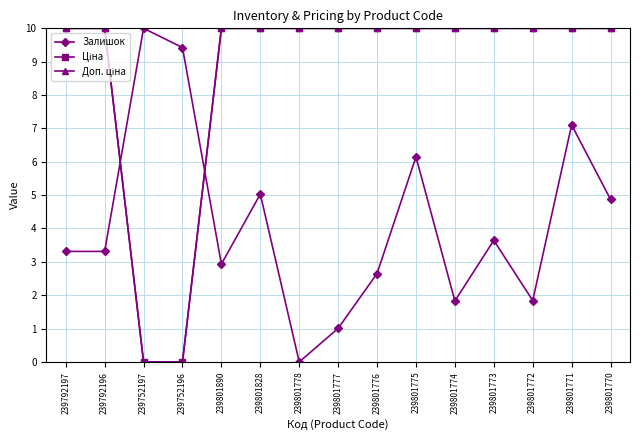

Is this an area chart (filled region under the line)?

No